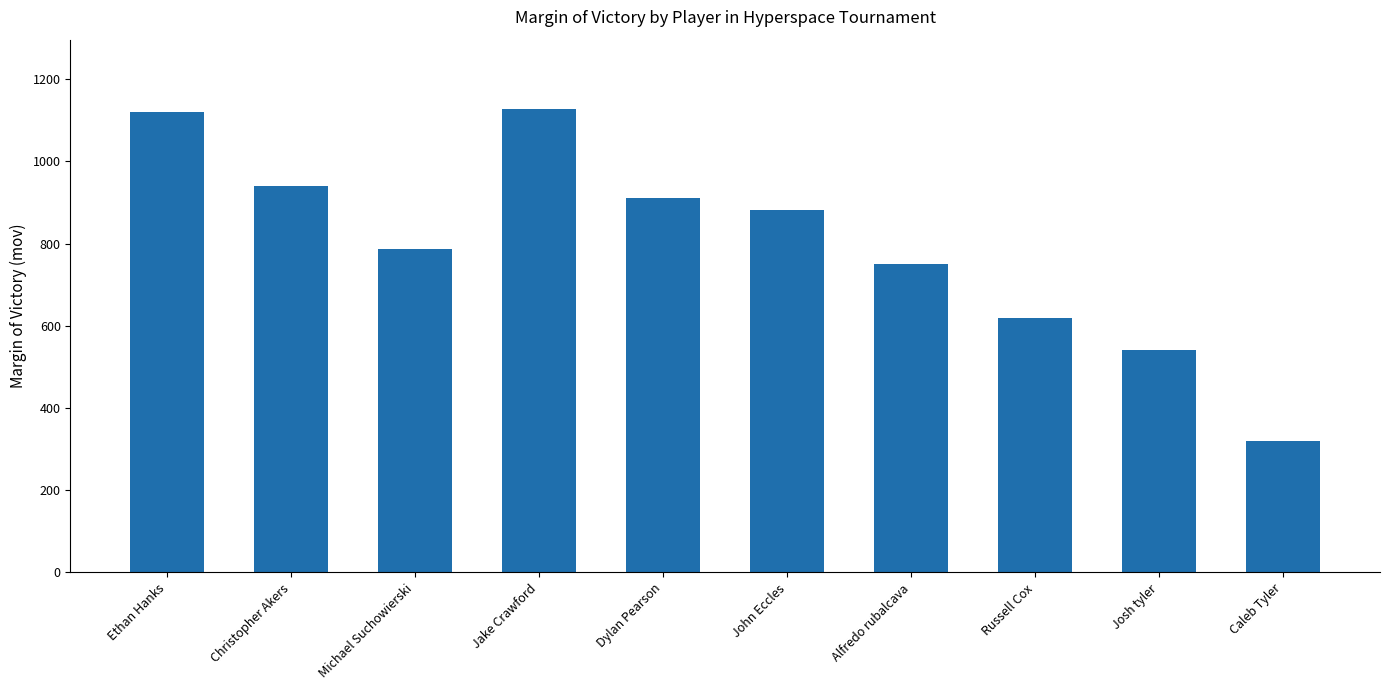

Reading left to right, list all the values displayed in this chart.

1120	940	788	1127	911	881	751	620	542	320